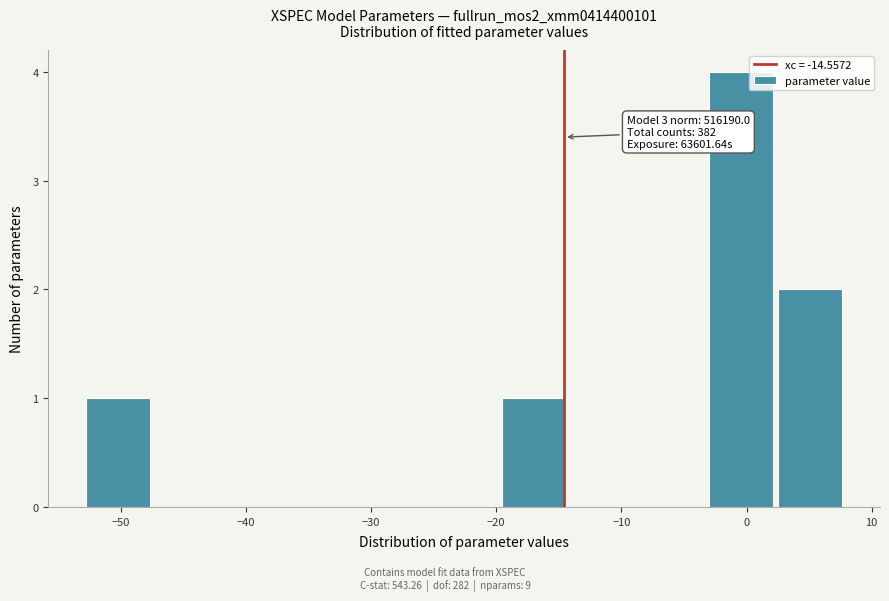

Over which range of the x-axis is the bar tallest?

-3 to 3